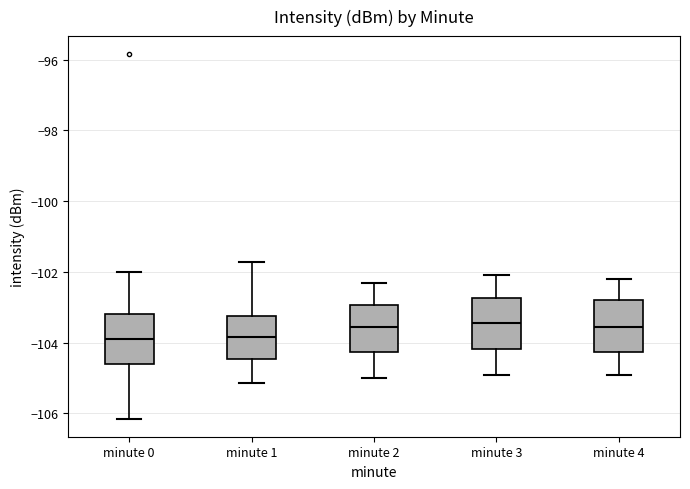

Reading left to right, transcribe this box plot: for each box, give where its median line is, the range the box spans, and where its two whiskers end, as read against the y-axis. The values are not printed on the chart, so give them approximately, as read against the axis.

minute 0: median -103.8, box -104.6 to -103.2, whiskers -106.2 to -102.0
minute 1: median -103.8, box -104.4 to -103.2, whiskers -105.2 to -101.8
minute 2: median -103.6, box -104.2 to -103.0, whiskers -105.0 to -102.2
minute 3: median -103.4, box -104.2 to -102.8, whiskers -104.8 to -102.0
minute 4: median -103.6, box -104.2 to -102.8, whiskers -104.8 to -102.2